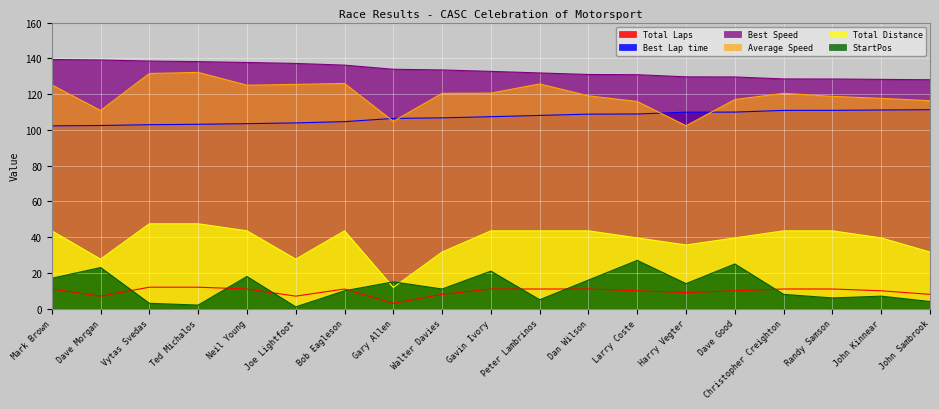

At which category does the chart reach its peak across all series?

Mark Brown